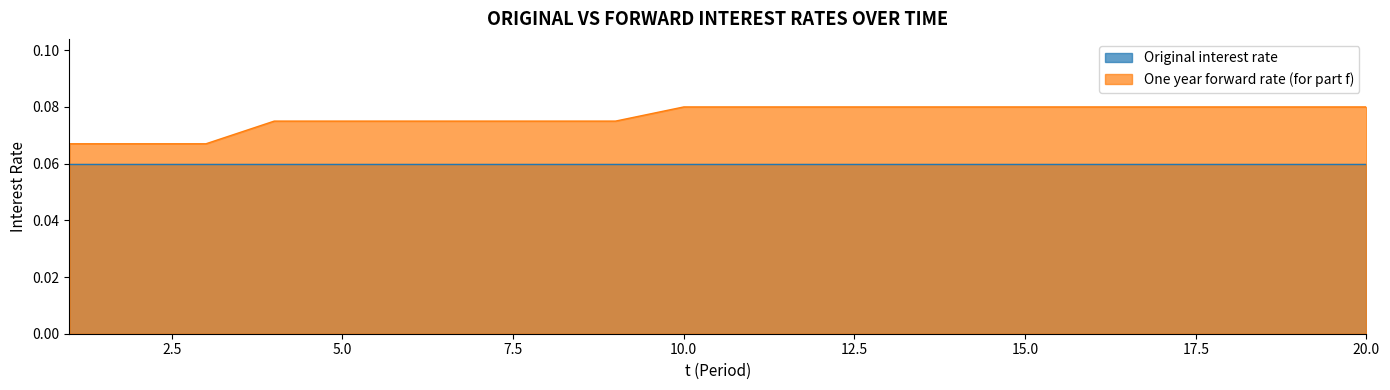

What is the greatest value displayed?

0.1